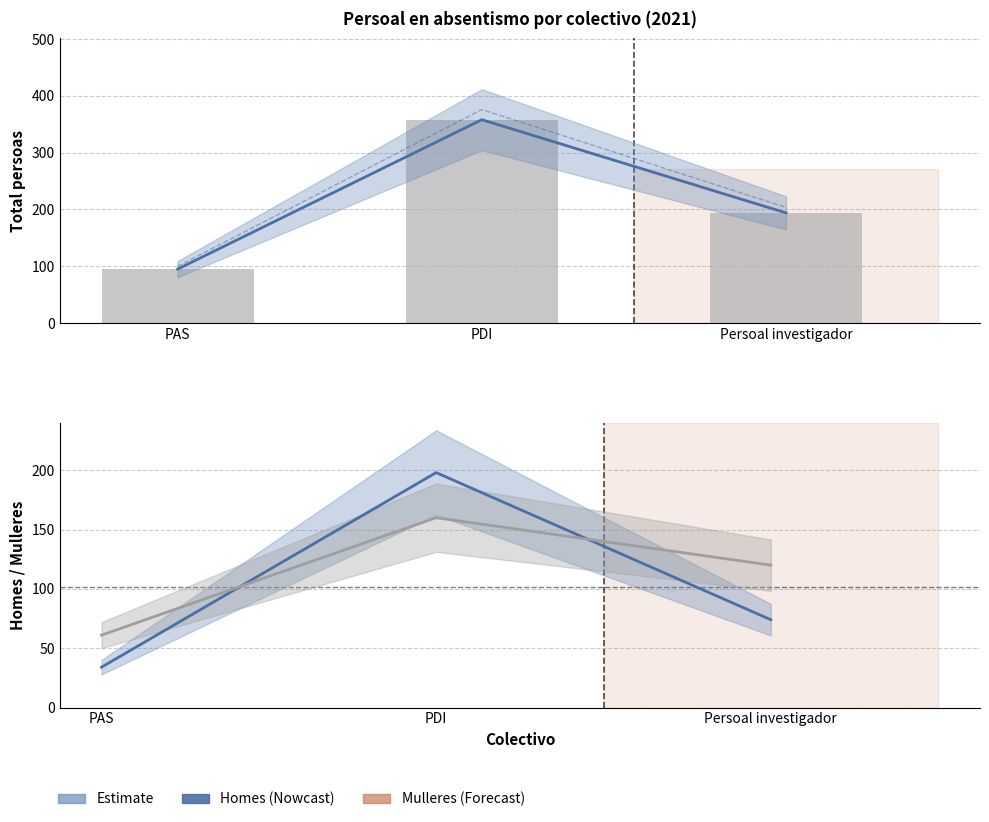

List the labels in order of Total value, largest first.

PDI, Persoal investigador, PAS